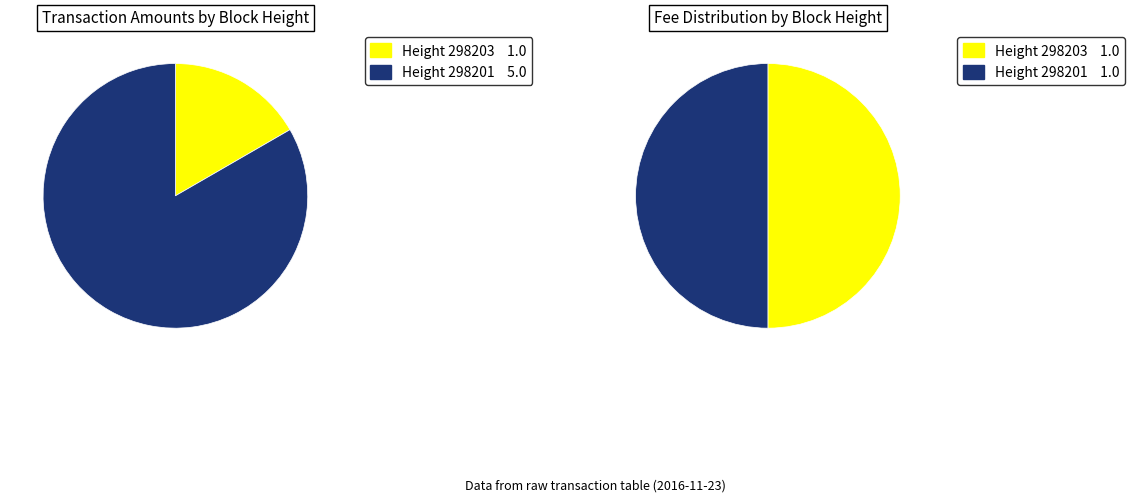

To the nearest percent, what is the difference between the largest and smallest slice percentages?

67%